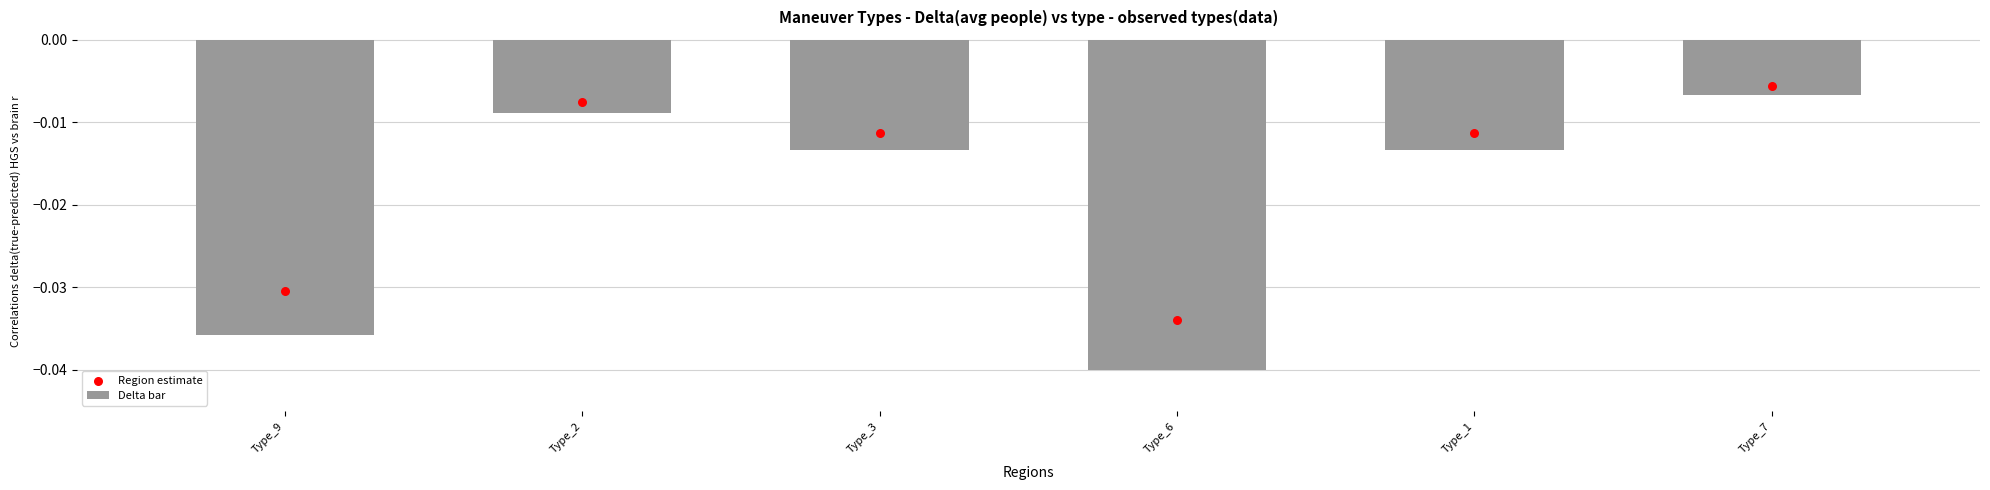

Is the value of Delta bar at Type_6 greater than the value of Region estimate at Type_3?

No